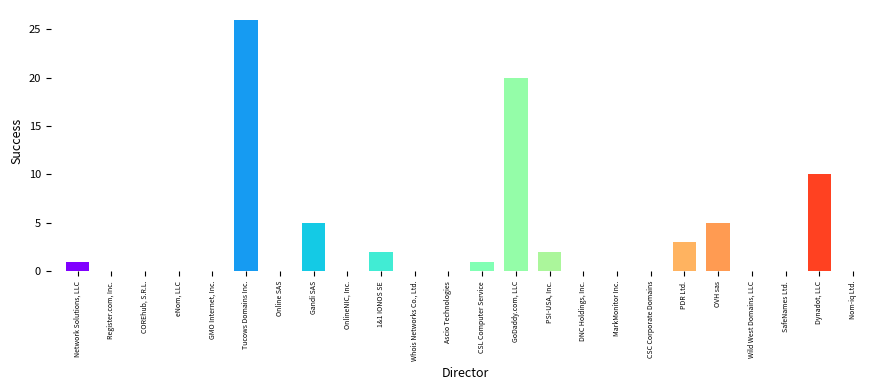

What is the sum of all values?

75